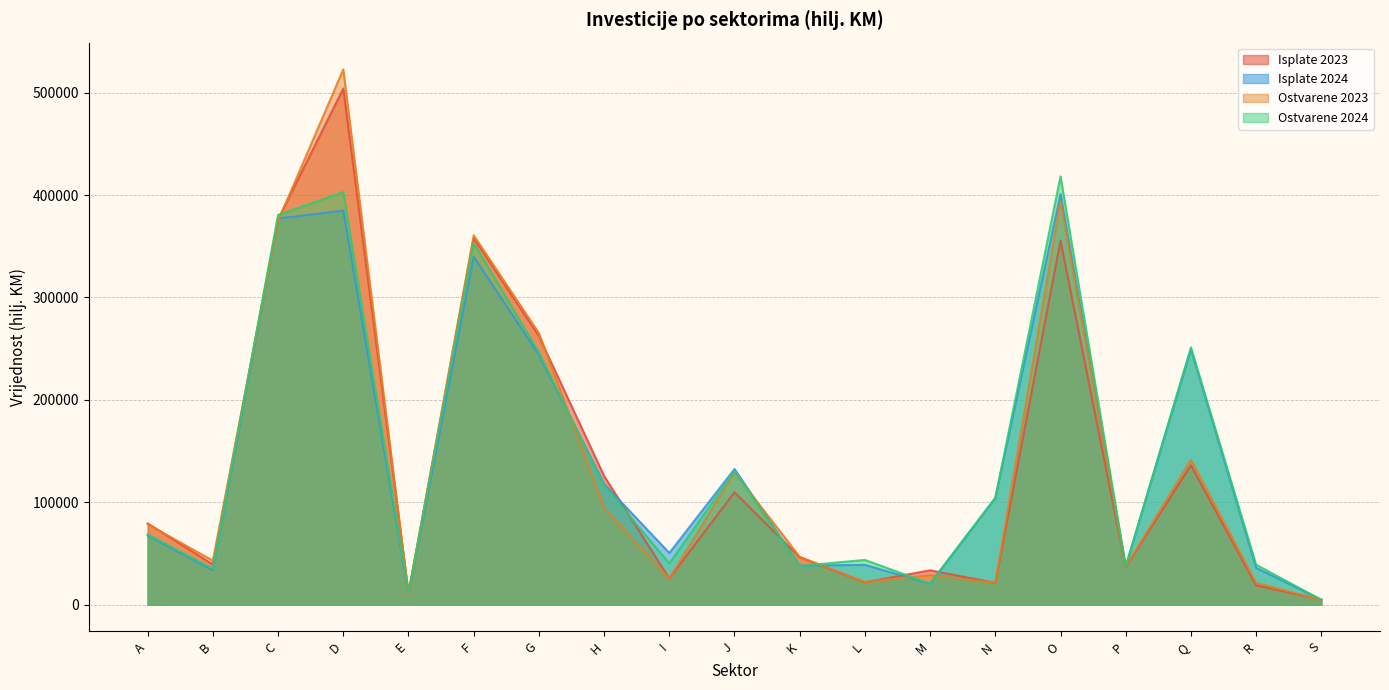

Reading right to left, list all the values displayed in this chart.

Isplate 2023: 4928	18823	136098	36758	355572	21244	33511	21771	46213	109695	25567	125597	262286	357958	11150	504072	376390	39117	79325
Isplate 2024: 4750	35932	249588	37274	401045	104217	20466	38836	38082	132492	50429	117857	243995	339673	10688	384831	377065	33521	67494
Ostvarene 2023: 4559	21333	141540	37086	394124	21280	28829	22148	46663	129096	25580	94496	265173	360664	10271	522742	374732	42943	78500
Ostvarene 2024: 4750	38956	251233	37362	418283	104193	20461	43626	37817	130118	40268	116275	246443	353172	11376	402904	380545	35079	68634